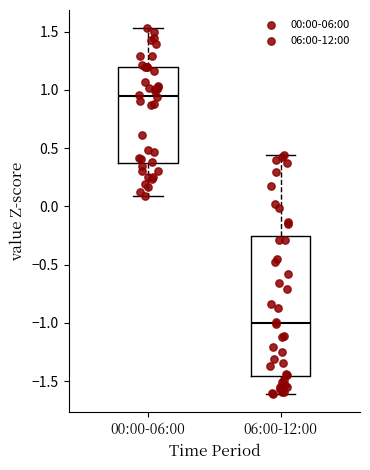

Reading left to right, transcribe this box plot: for each box, give where its median line is, the range the box spans, and where its two whiskers end, as read against the y-axis. The values are not printed on the chart, so give them approximately, as read against the axis.

00:00-06:00: median 0.95, box 0.35 to 1.20, whiskers 0.10 to 1.55
06:00-12:00: median -1.00, box -1.45 to -0.25, whiskers -1.60 to 0.45